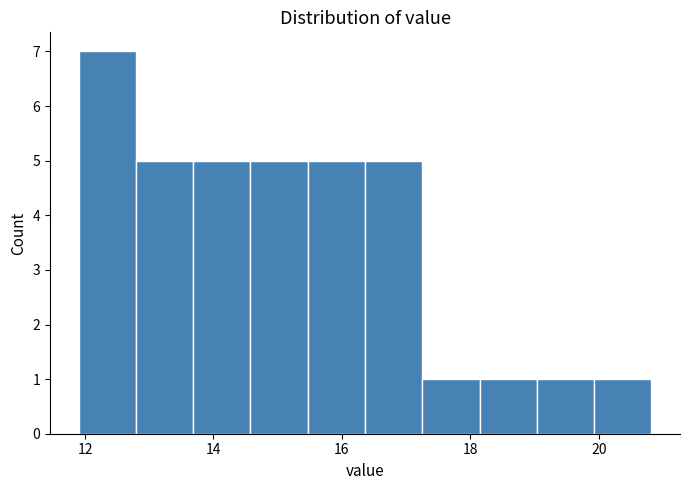

Which range on the x-axis has the tallest bar?

12.0 to 12.8